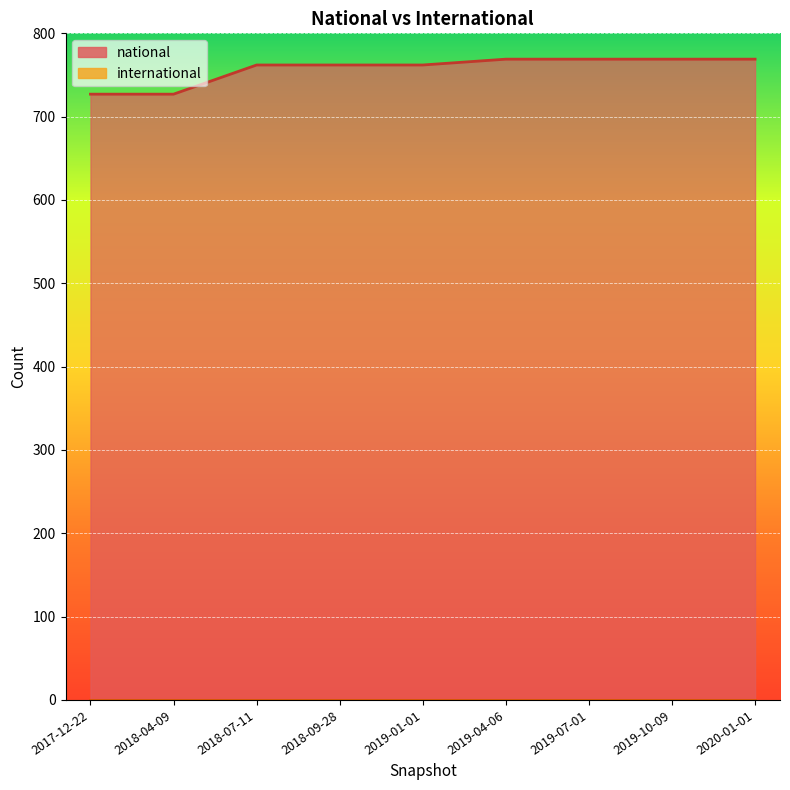

How many data points are above 762?

4